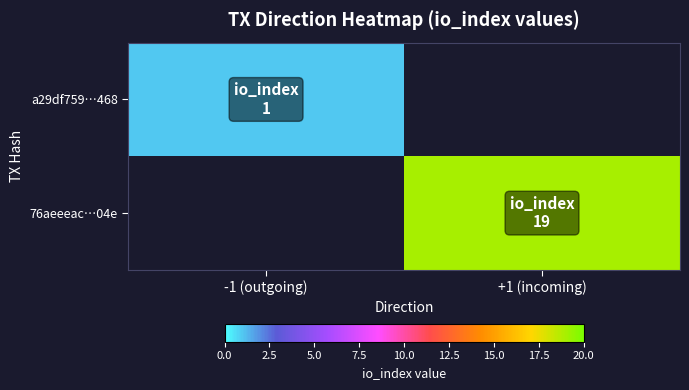

Rank the series by their average value, from lowest to highest.

a29df759…468, 76aeeeac…04e